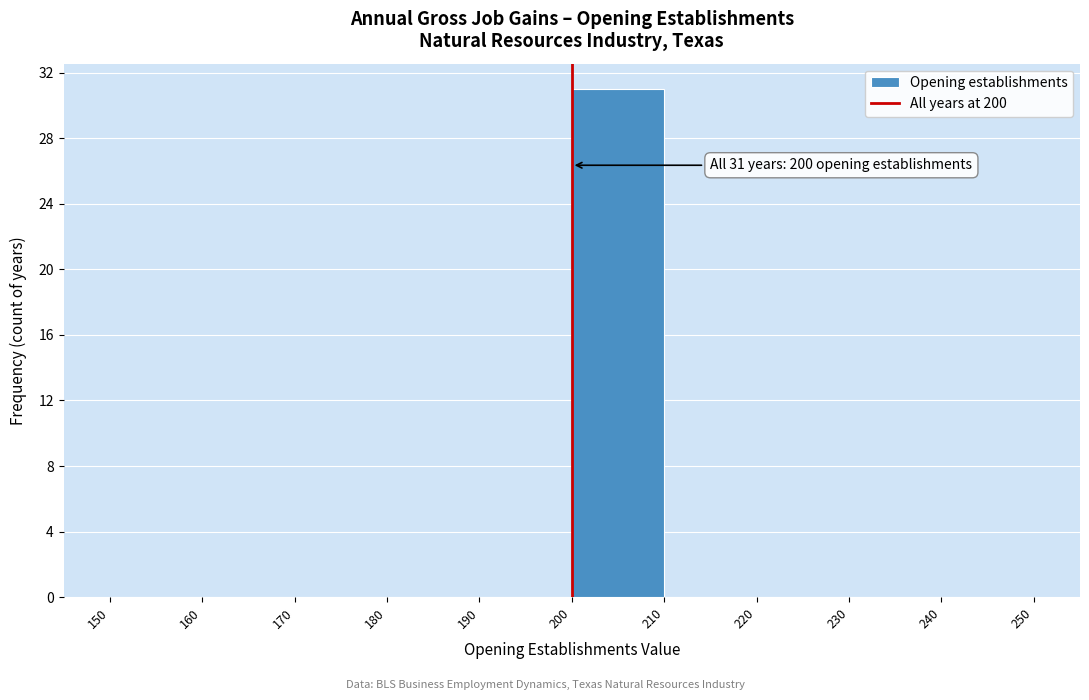

Over which range of the x-axis is the bar tallest?

200 to 210